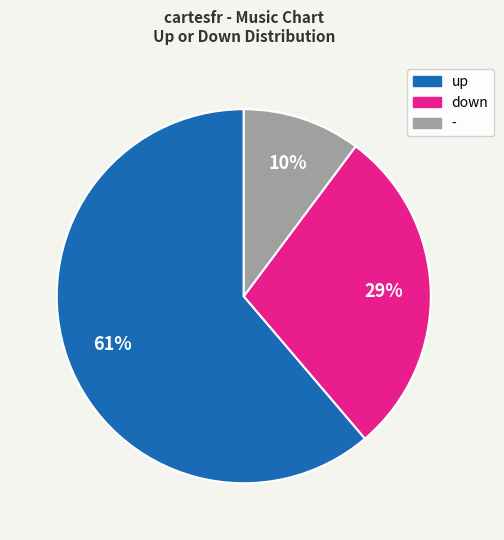

To the nearest percent, what is the average slice percentage?

33%